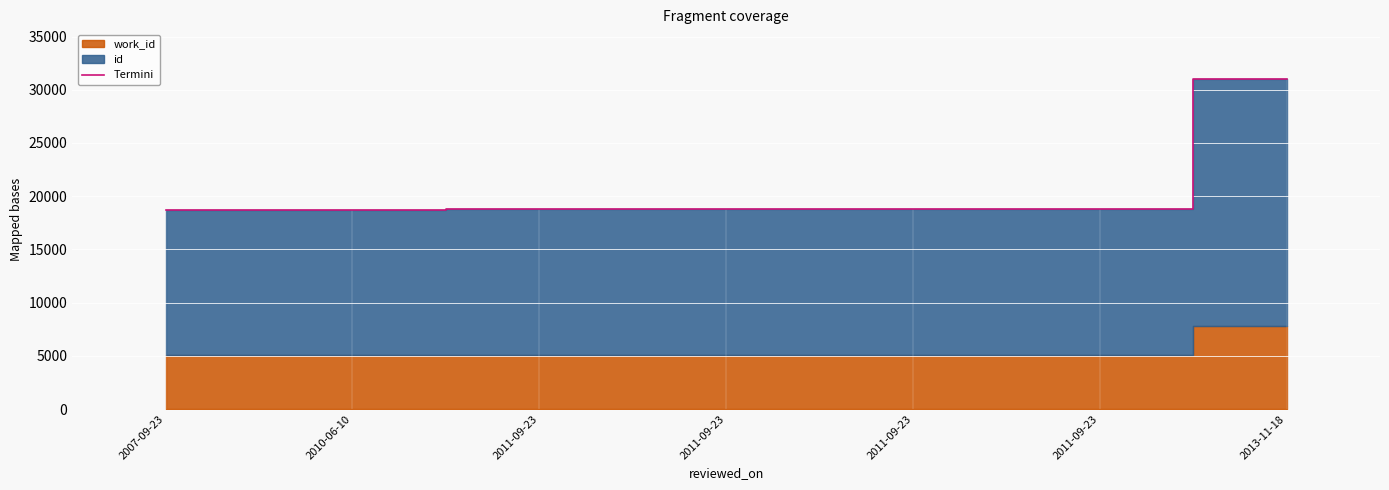

What is the difference between the second highest and second lowest values?

129